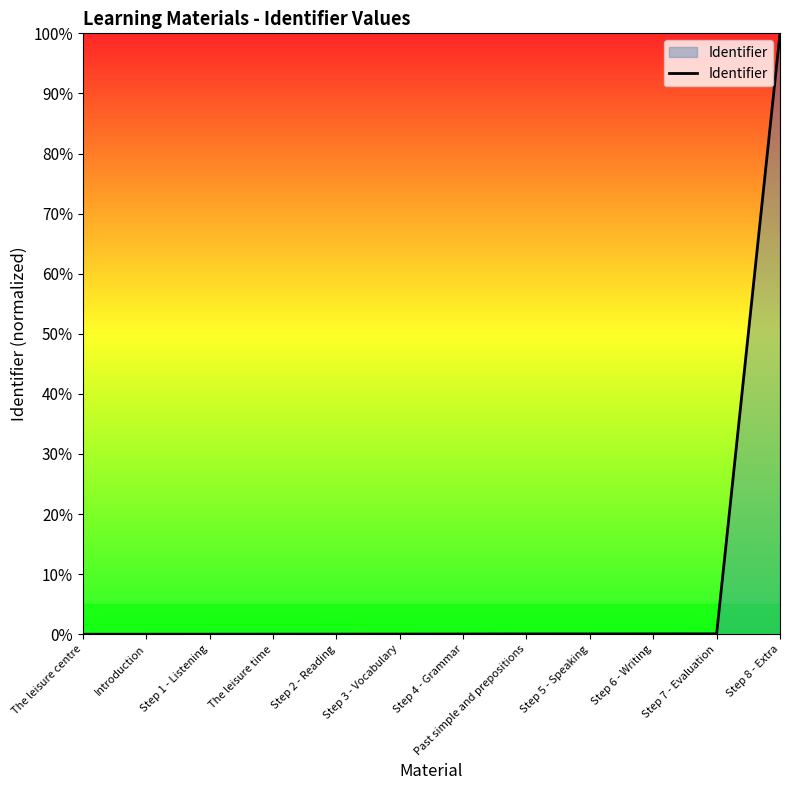

What is the greatest value displayed?

1.0